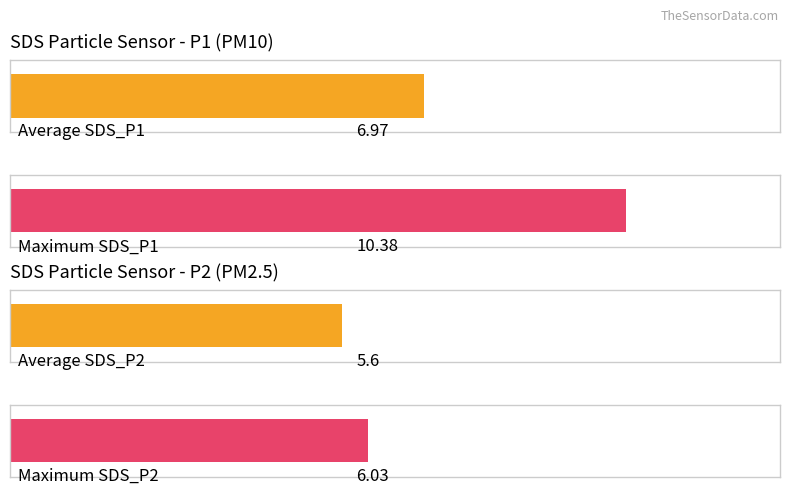

What is the maximum value shown in the chart?

10.4